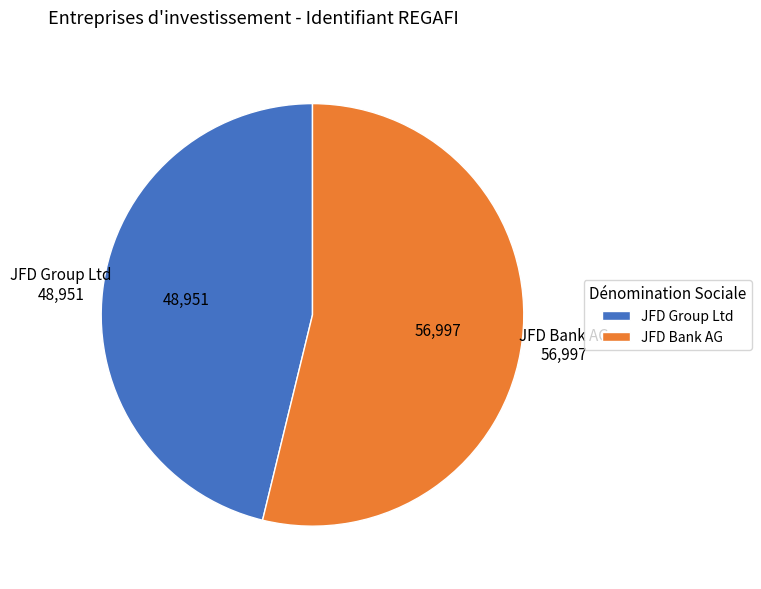

Does JFD Bank AG represent more than half of the total?

Yes